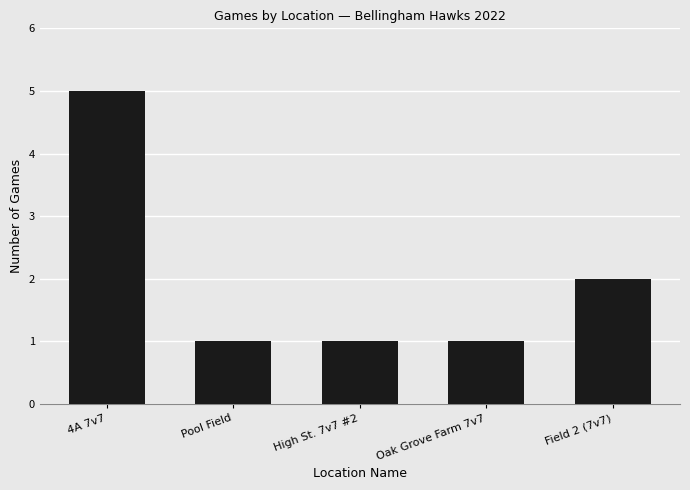

The chart shows a value of 1 at High St. 7v7 #2. True or false?

True